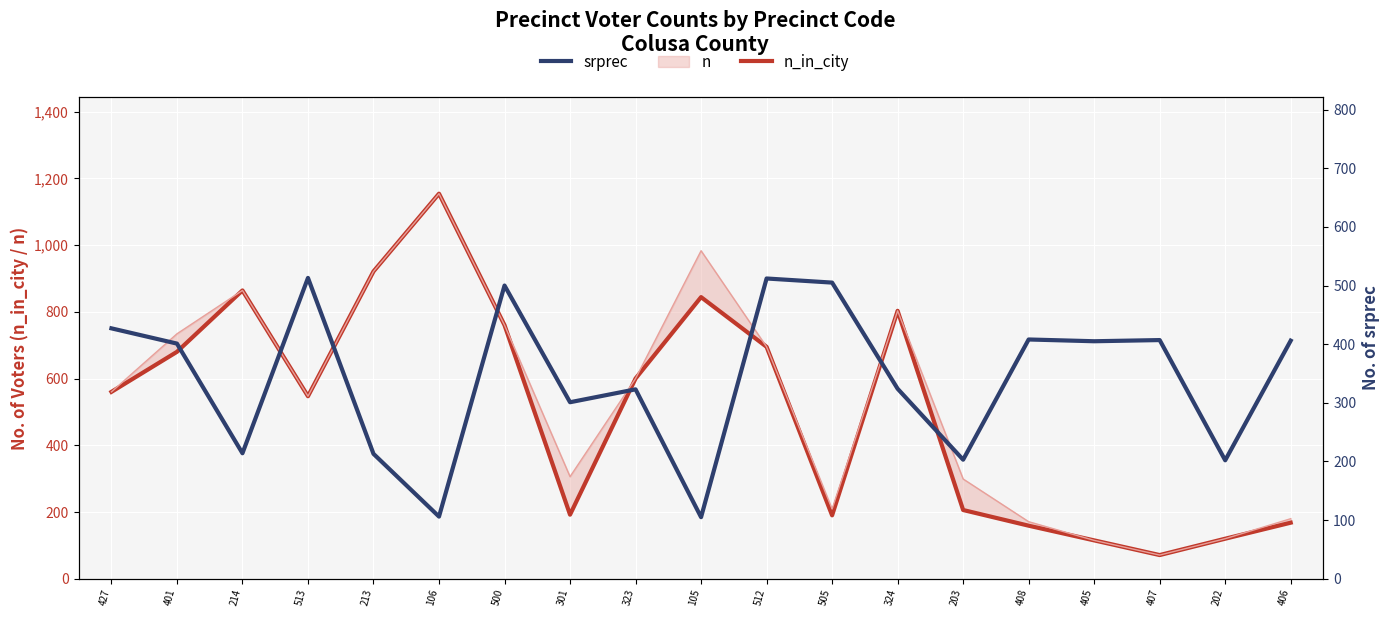

The value of n_in_city at 202 is 80. True or false?

False